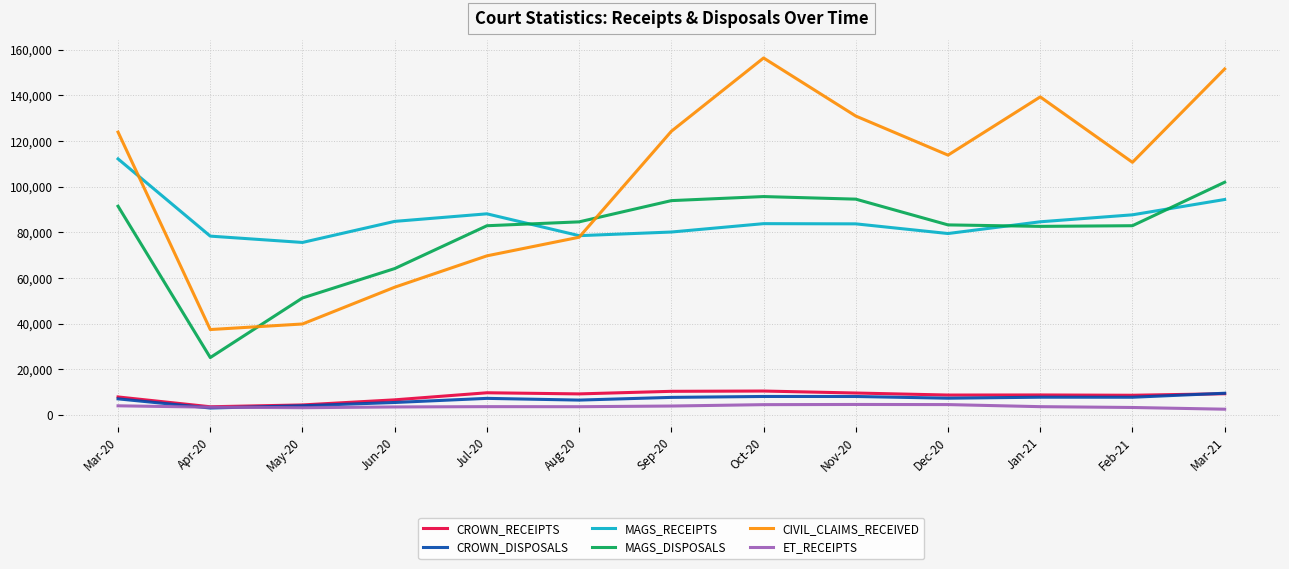

The value of CIVIL_CLAIMS_RECEIVED at Mar-20 is 222455. True or false?

False